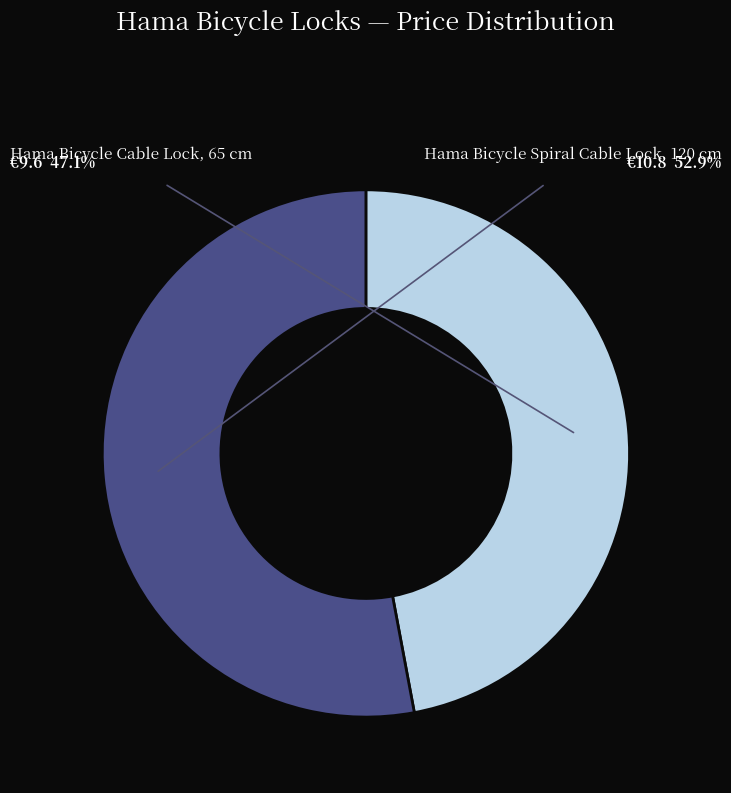

Is there a majority slice in this chart?

Yes